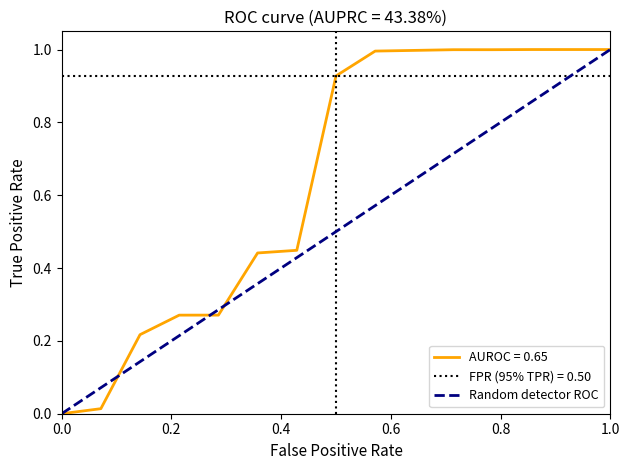

Is it true that AUROC = 0.65 equals 0.4 at 1.0?

False